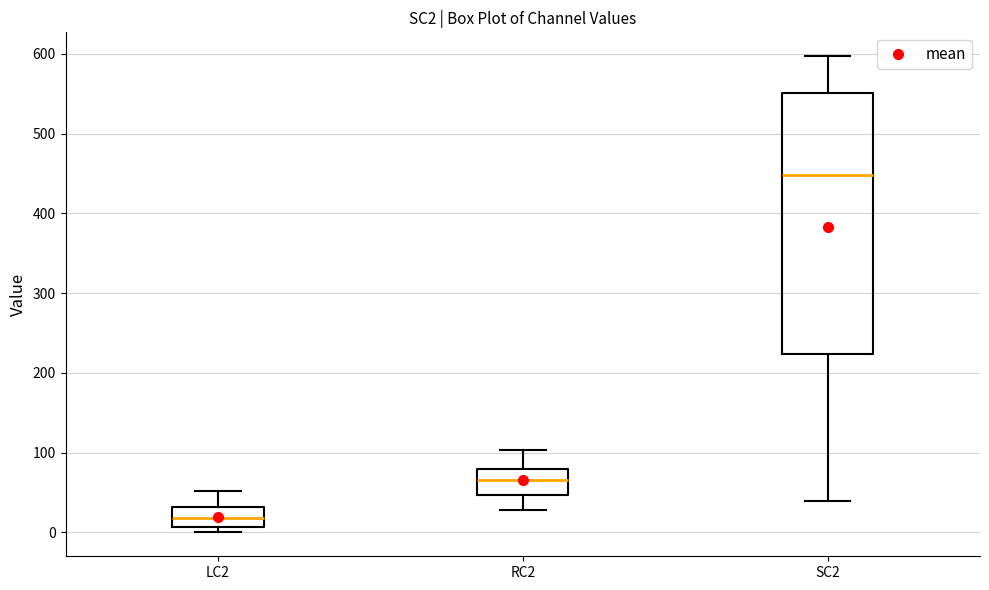

Reading left to right, read every box against the y-axis: the position of its median line, the range the box covers, and the ends of its whiskers. The values are not printed on the chart, so give them approximately, as read against the axis.

LC2: median 20, box 10 to 30, whiskers 0 to 50
RC2: median 70, box 50 to 80, whiskers 30 to 100
SC2: median 450, box 220 to 550, whiskers 40 to 600